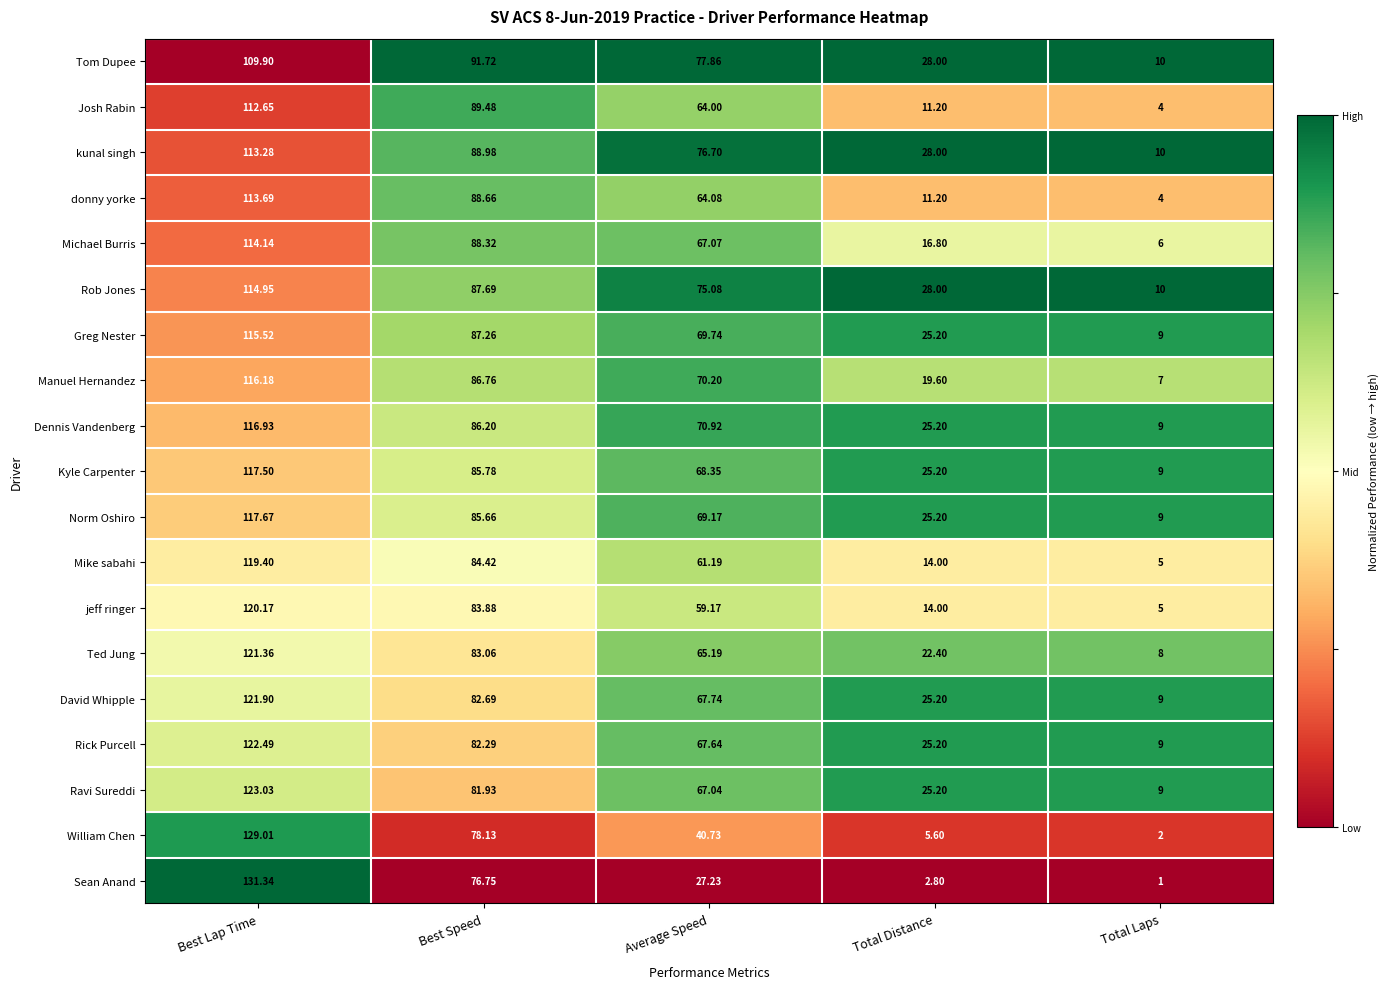

At which label does Josh Rabin first exceed 64?

Best Lap Time